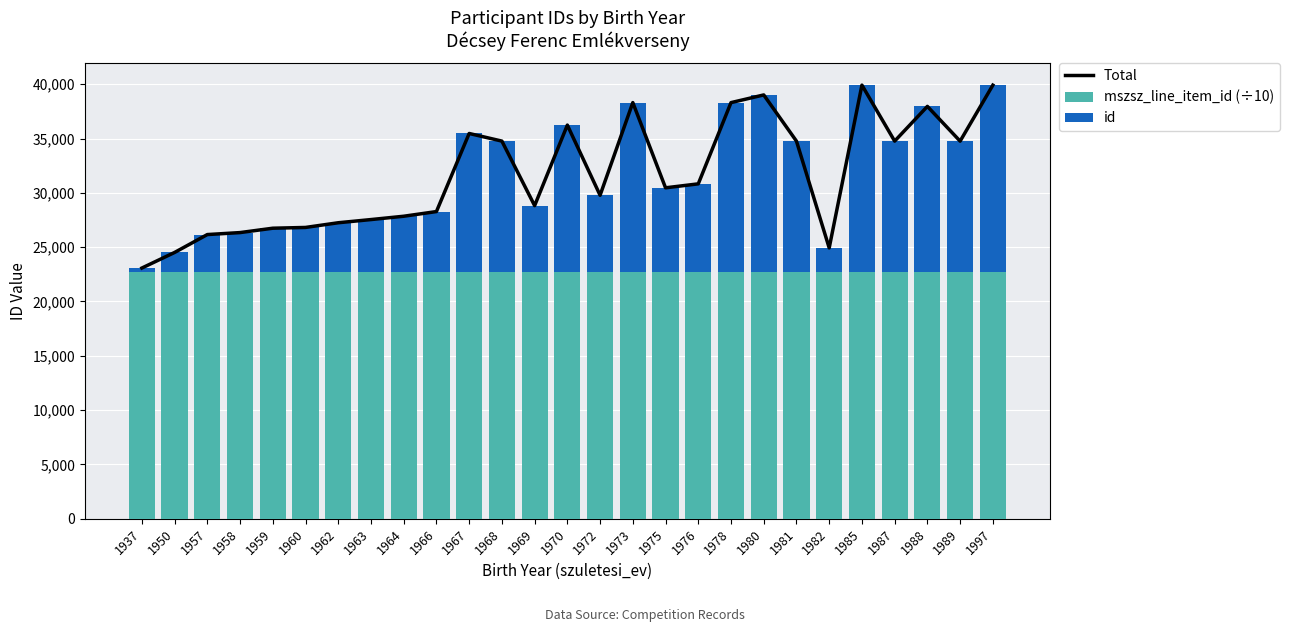

Reading left to right, extract all data points from this chart.

Total: 1937=23078.9	1950=24512.9	1957=26159.9	1958=26341.9	1959=26743.9	1960=26814.9	1962=27246.9	1963=27539.9	1964=27845.9	1966=28275.9	1967=35463.0	1968=34761.0	1969=28820.9	1970=36232.9	1972=29775.9	1973=38304.9	1975=30461.9	1976=30826.9	1978=38302.9	1980=39009.9	1981=34757.9	1982=24931.0	1985=39910.9	1987=34758.9	1988=37955.9	1989=34755.9	1997=39909.9
mszsz_line_item_id (÷10): 1937=22754.9	1950=22754.9	1957=22754.9	1958=22754.9	1959=22754.9	1960=22754.9	1962=22754.9	1963=22754.9	1964=22754.9	1966=22754.9	1967=22755.0	1968=22755.0	1969=22754.9	1970=22754.9	1972=22754.9	1973=22754.9	1975=22754.9	1976=22754.9	1978=22754.9	1980=22754.9	1981=22754.9	1982=22755.0	1985=22754.9	1987=22754.9	1988=22754.9	1989=22754.9	1997=22754.9
id: 1937=324.0	1950=1758.0	1957=3405.0	1958=3587.0	1959=3989.0	1960=4060.0	1962=4492.0	1963=4785.0	1964=5091.0	1966=5521.0	1967=12708.0	1968=12006.0	1969=6066.0	1970=13478.0	1972=7021.0	1973=15550.0	1975=7707.0	1976=8072.0	1978=15548.0	1980=16255.0	1981=12003.0	1982=2176.0	1985=17156.0	1987=12004.0	1988=15201.0	1989=12001.0	1997=17155.0